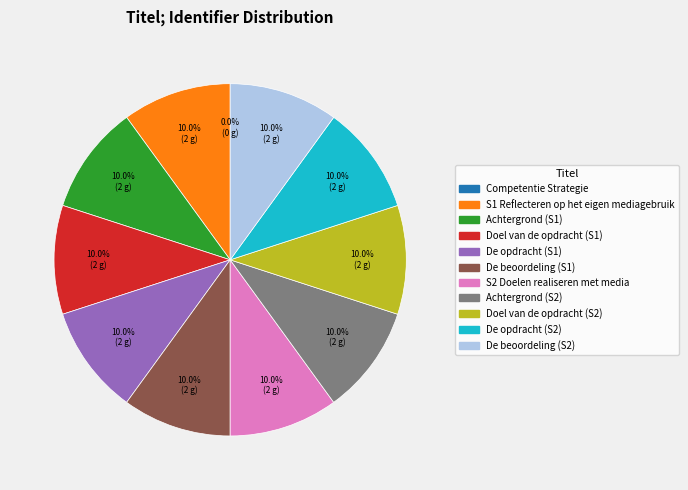

Does Doel van de opdracht (S1) account for over 50% of the chart?

No